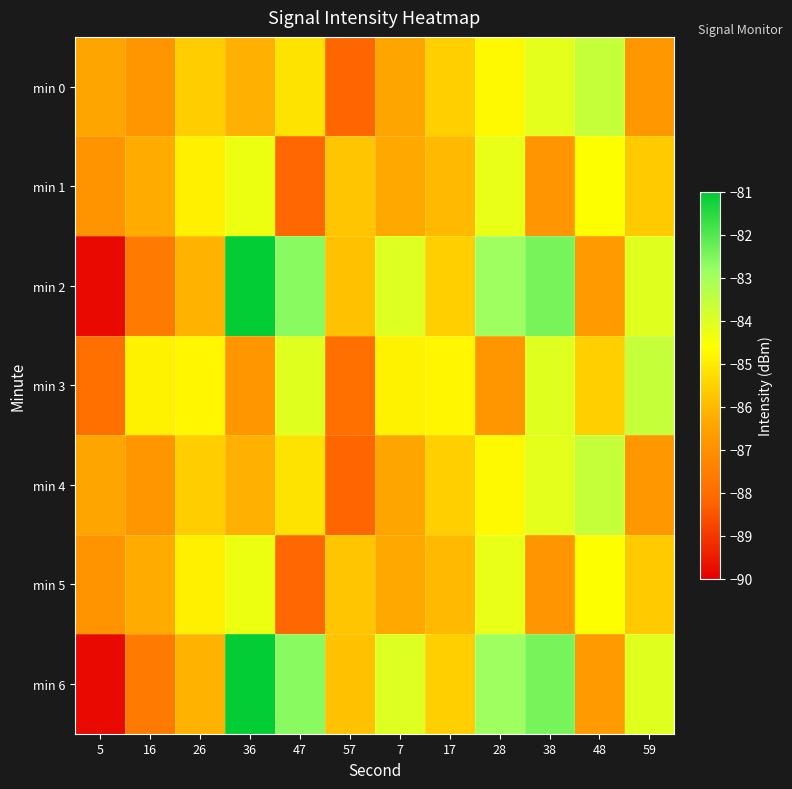

What is the difference between the highest and lowest values at 7?

2.4